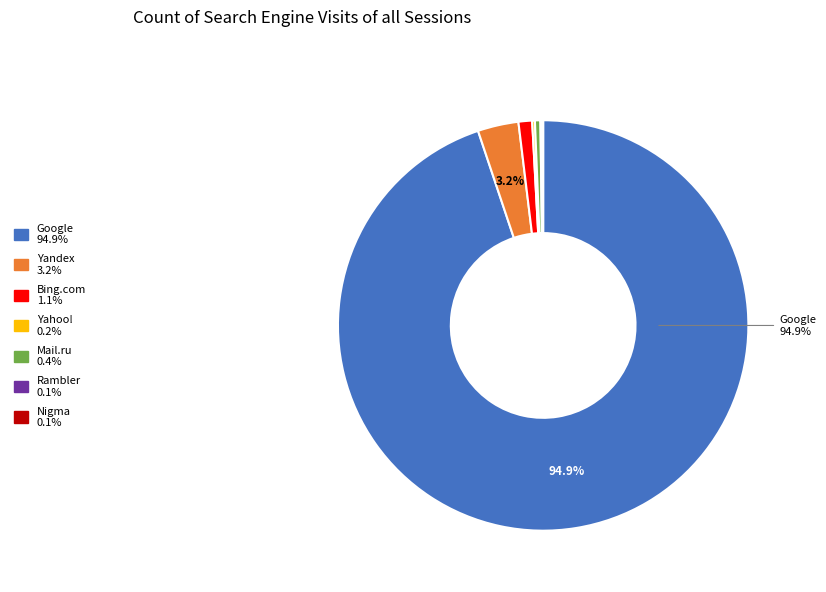

Is there a majority slice in this chart?

Yes